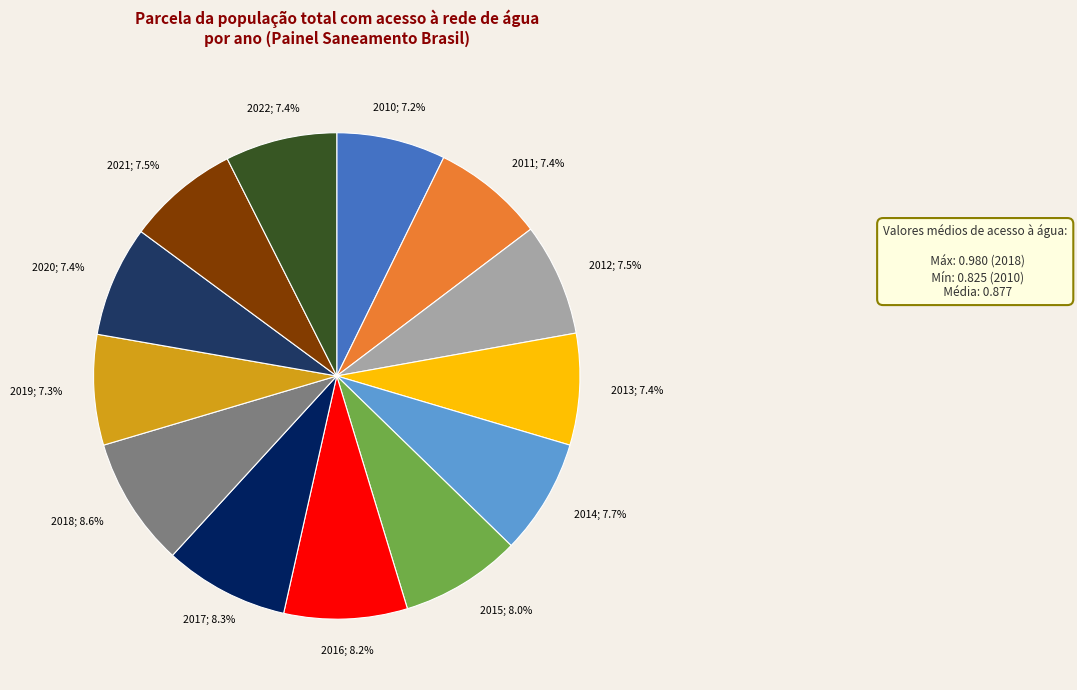

How many slices are in this pie chart?

13